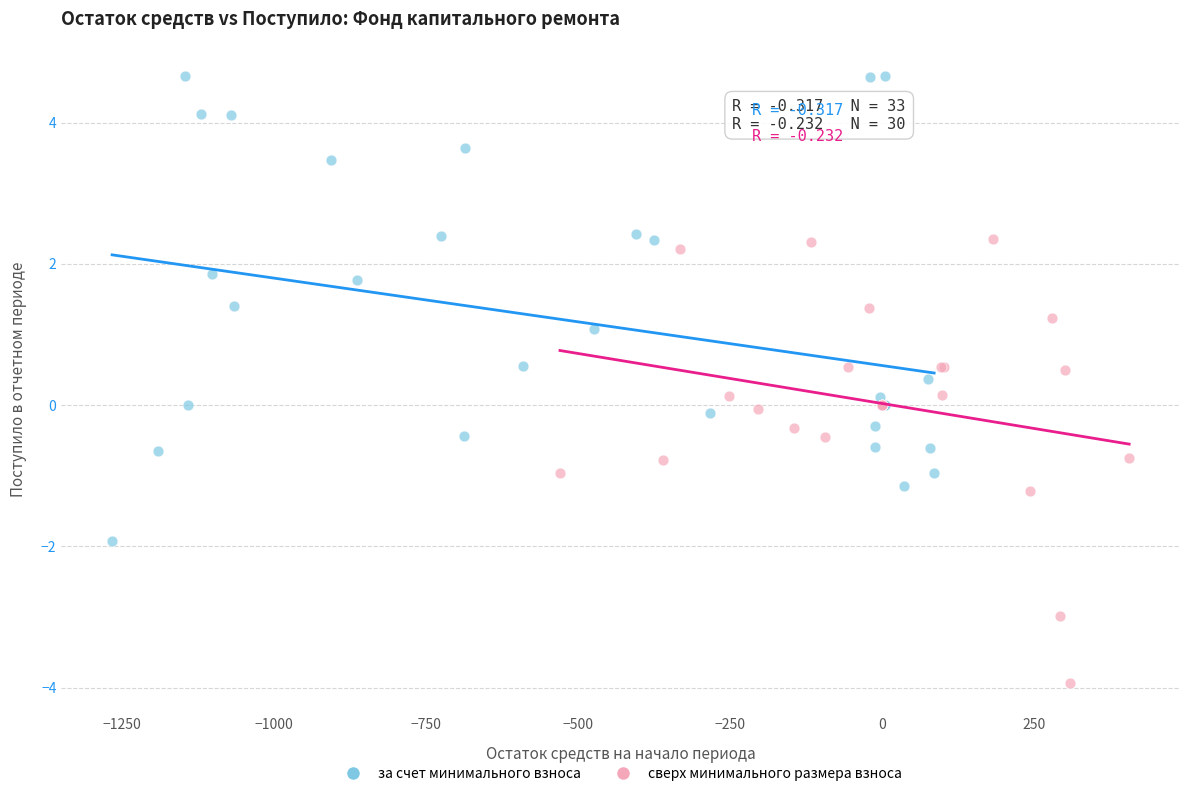

Which series contains the lowest Y value?

сверх минимального размера взноса